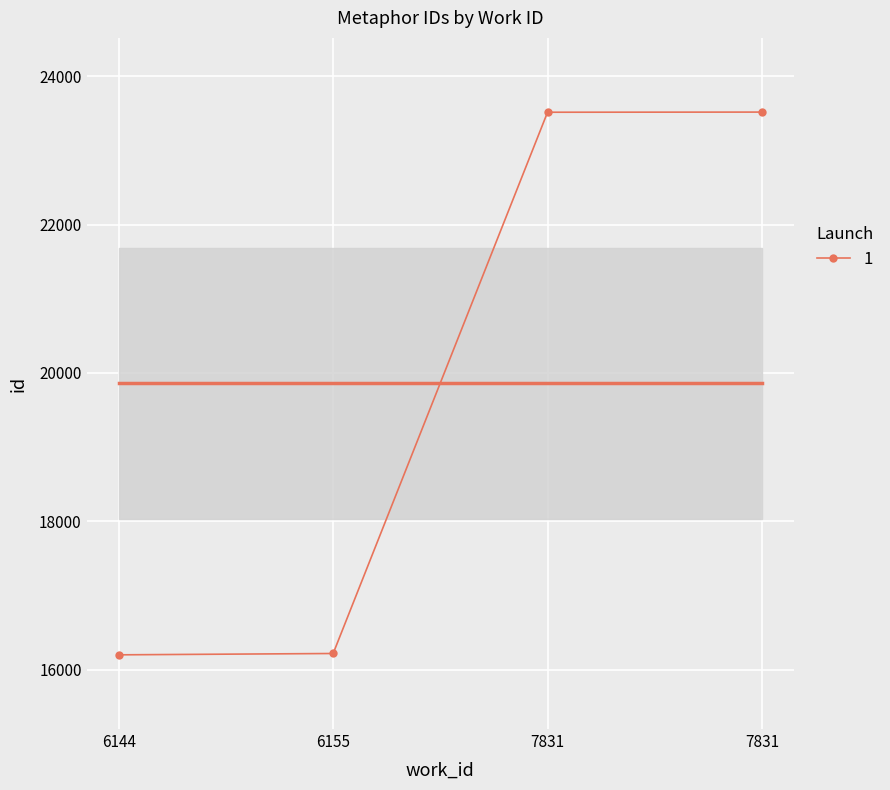

The chart shows a value of 16219 at 6155. True or false?

True